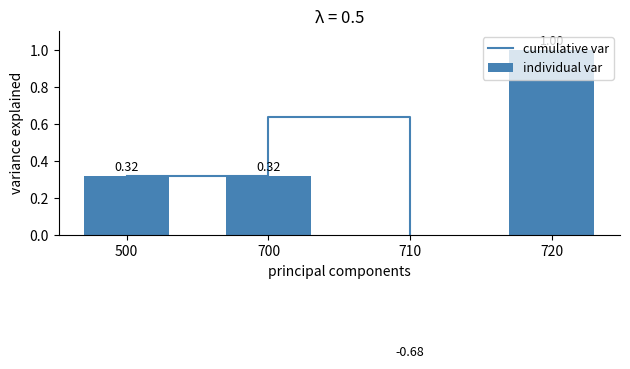

Are the bars horizontal?

No